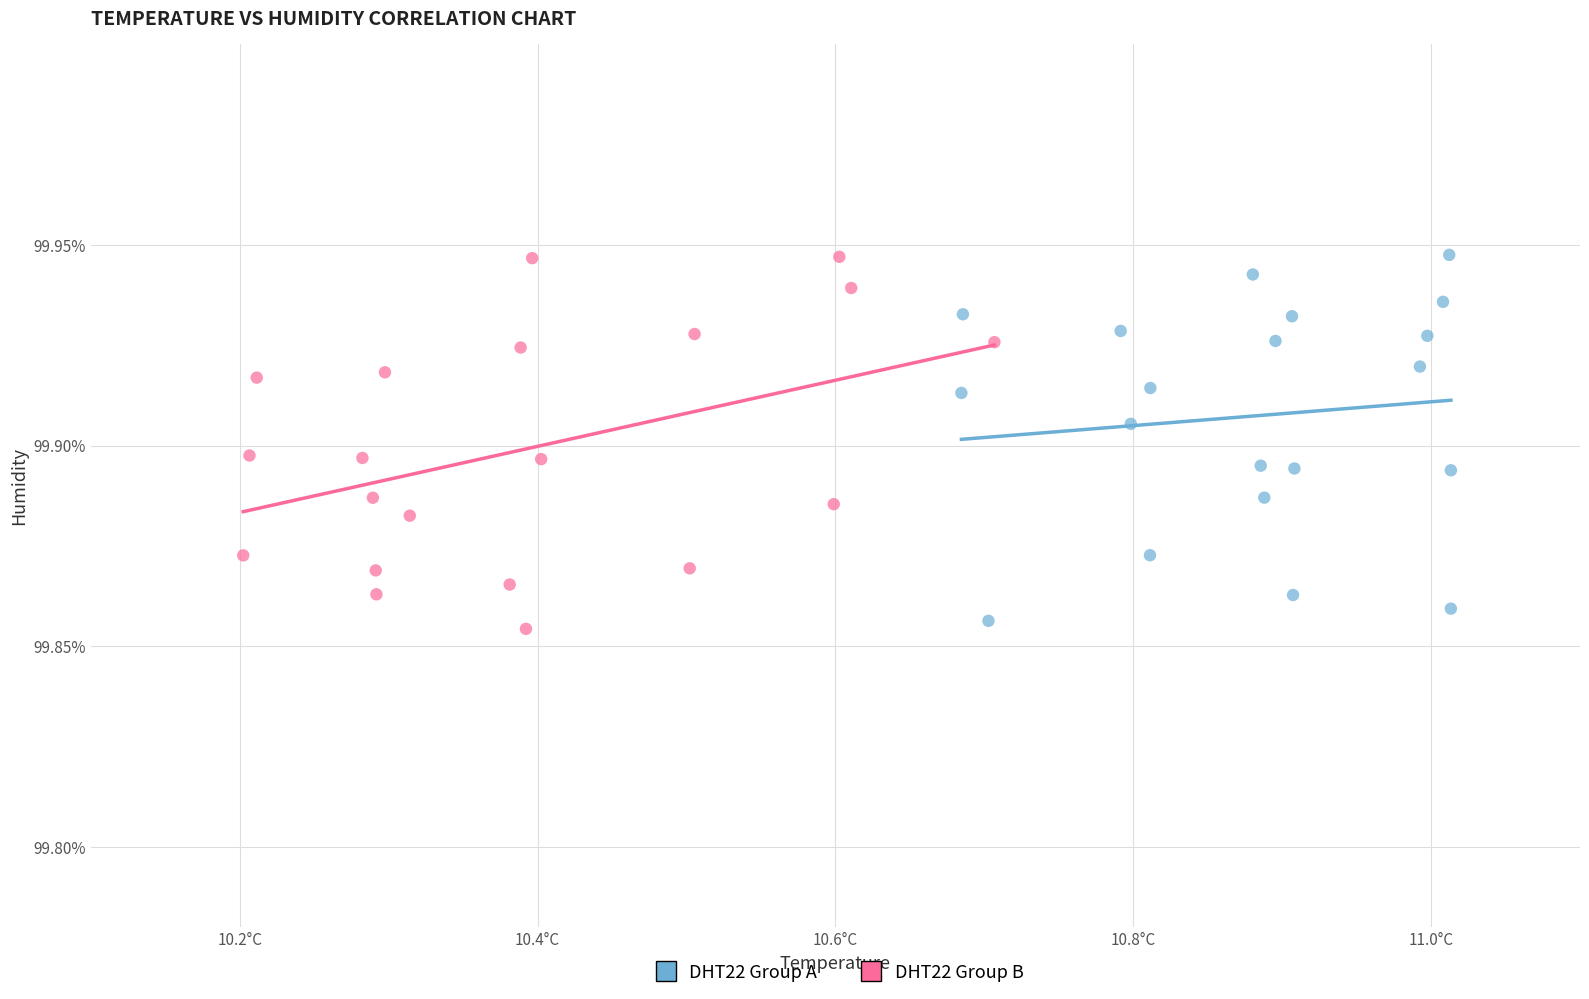

What are all the series names shown in the legend?

DHT22 Group A, DHT22 Group B